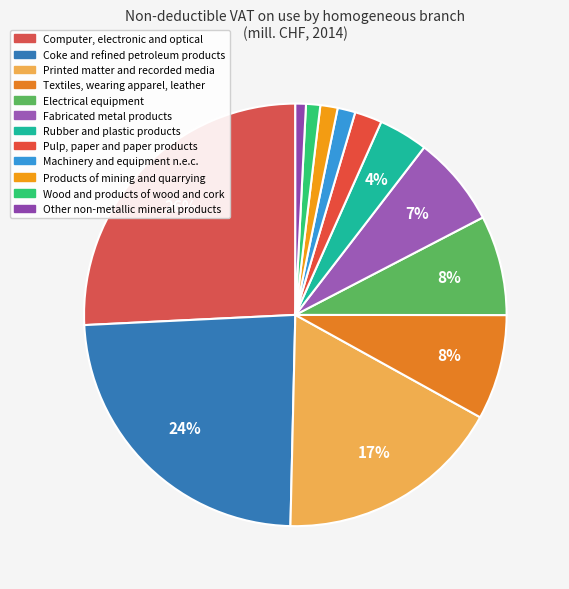

How many slices are in this pie chart?

12